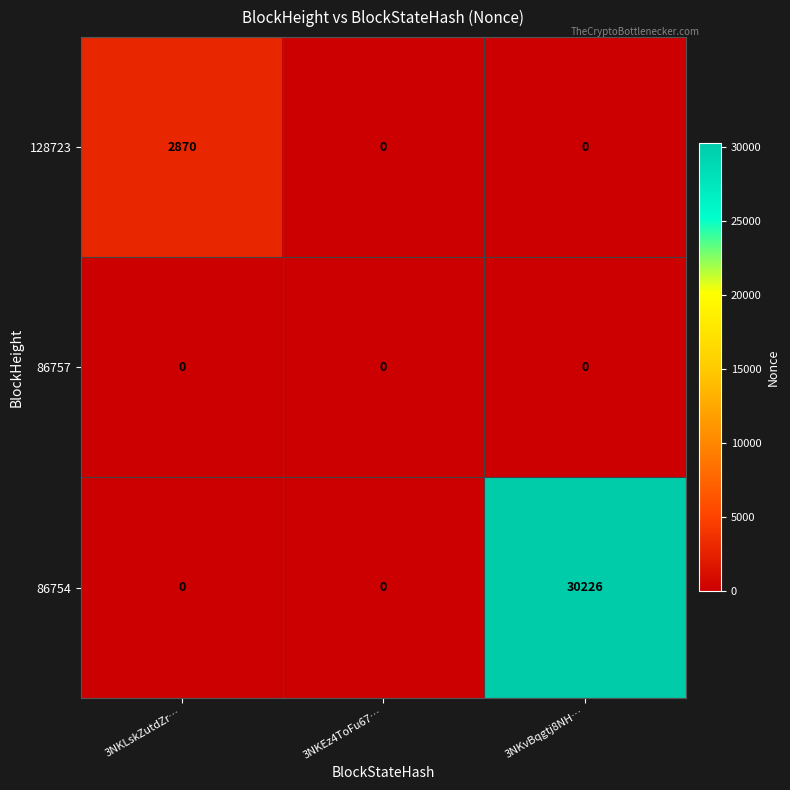

Which series has the widest spread of values?

86754